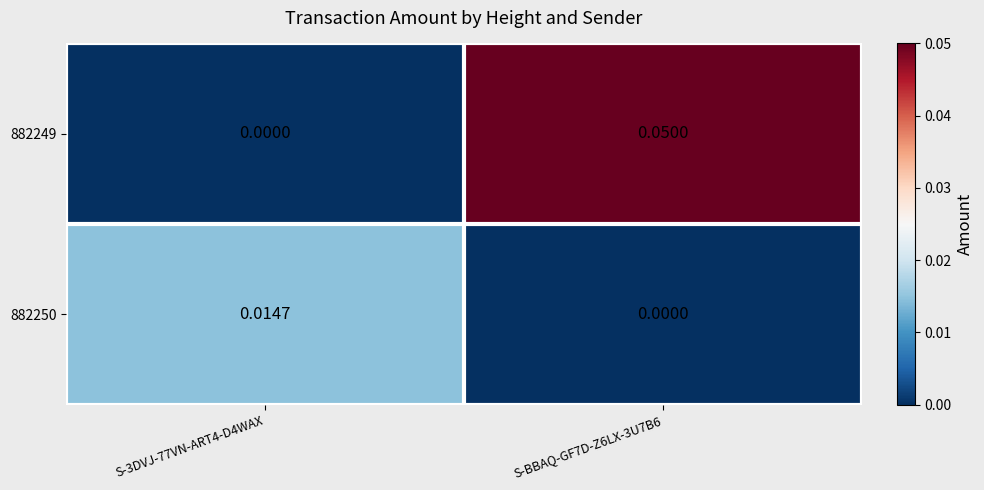

Is the value of 882249 at S-BBAQ-GF7D-Z6LX-3U7B6 greater than the value of 882250 at S-BBAQ-GF7D-Z6LX-3U7B6?

Yes